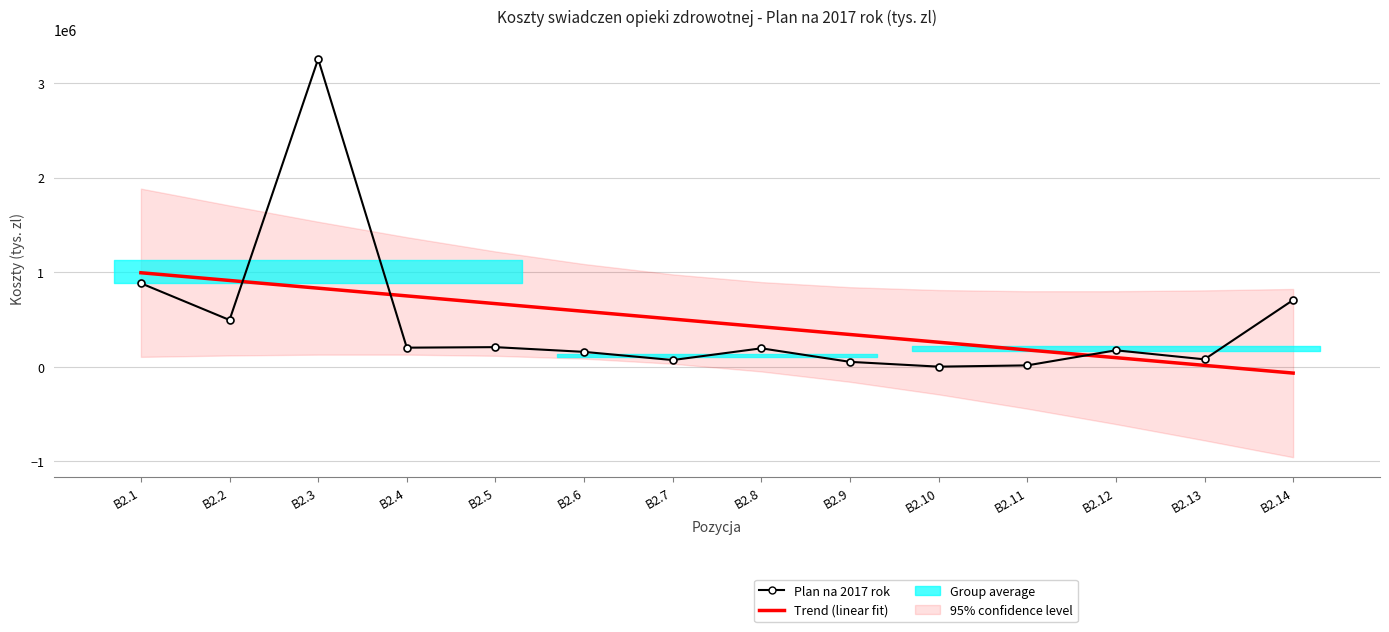

What is the sum of all Plan na 2017 rok values?

6494243.0